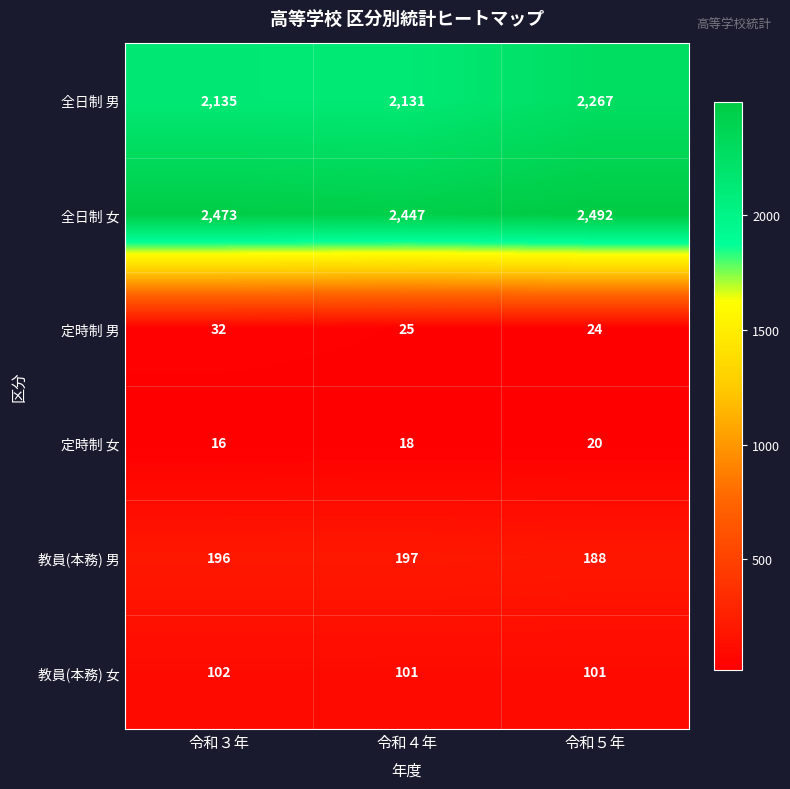

What is the difference between the highest and lowest values at 令和３年?

2457